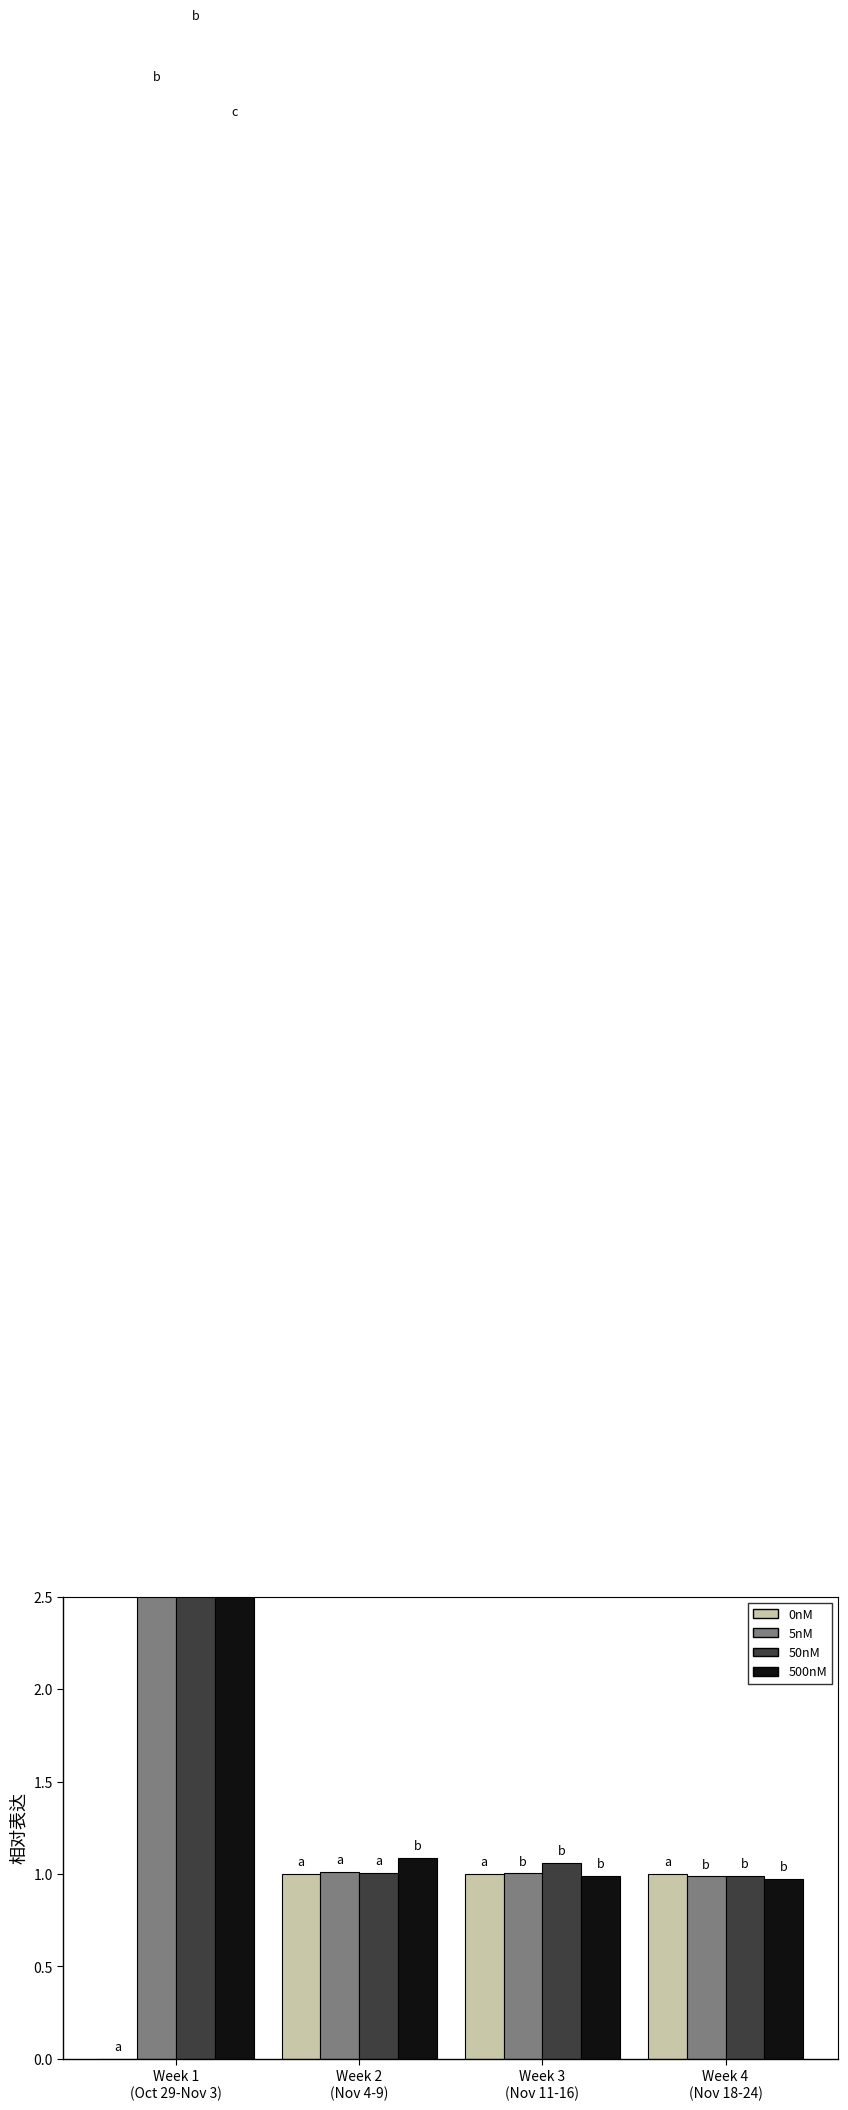

True or false: 5nM has a value of 1.0 at Week 3
(Nov 11-16).

True